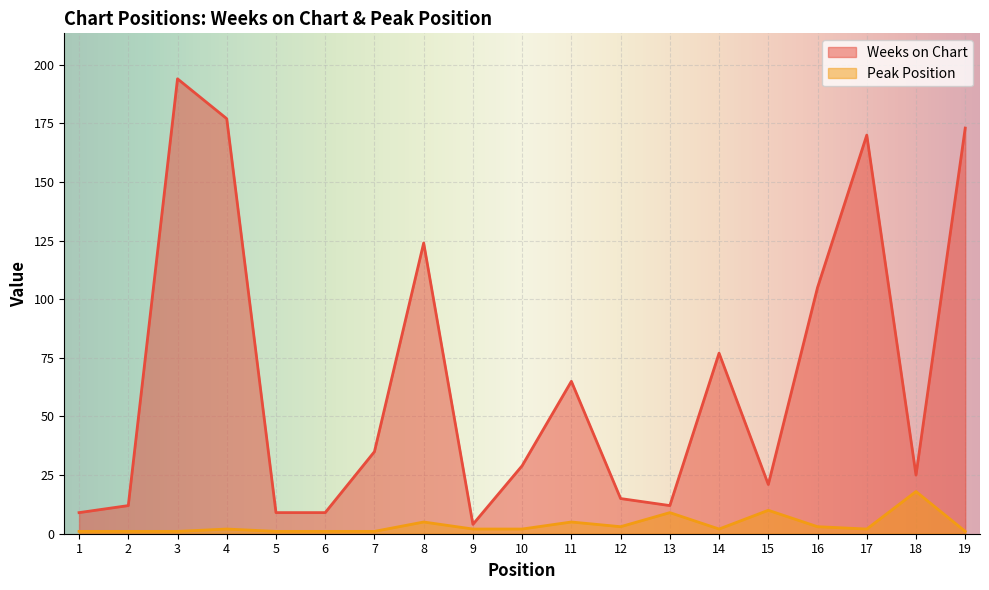

Which series changed the most between 1 and 11?

Weeks on Chart